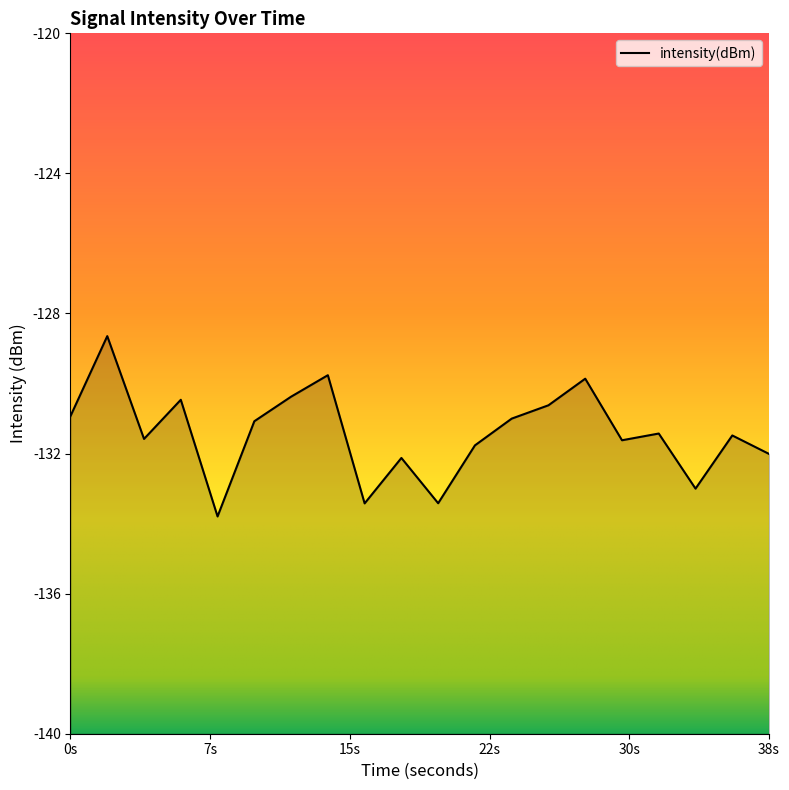

How many lines are shown in the chart?

1